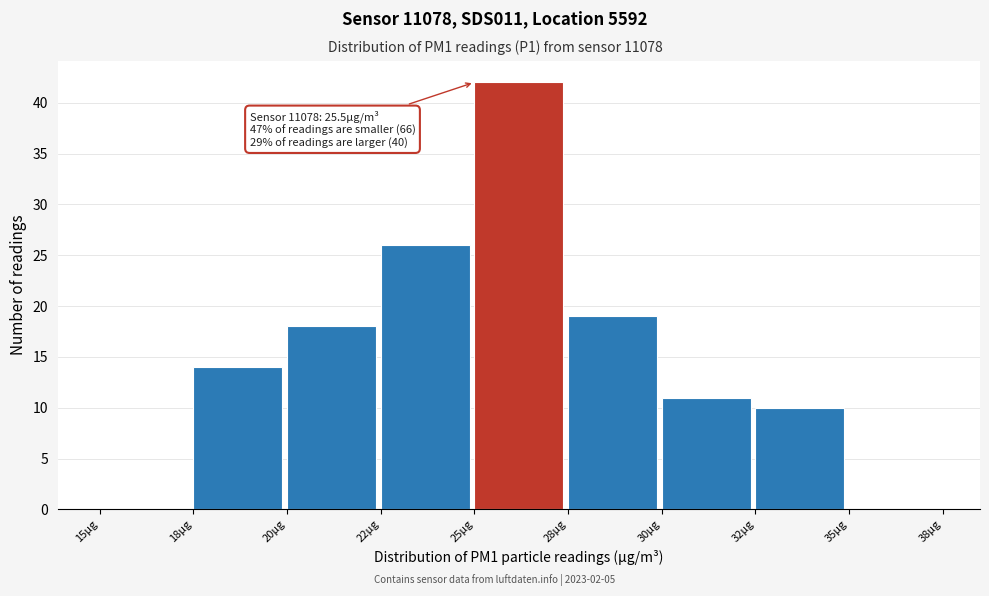

Reading right to left, extract all data points from this chart.

35µg=0	32µg=10	30µg=11	28µg=19	25µg=42	22µg=26	20µg=18	18µg=14	15µg=0